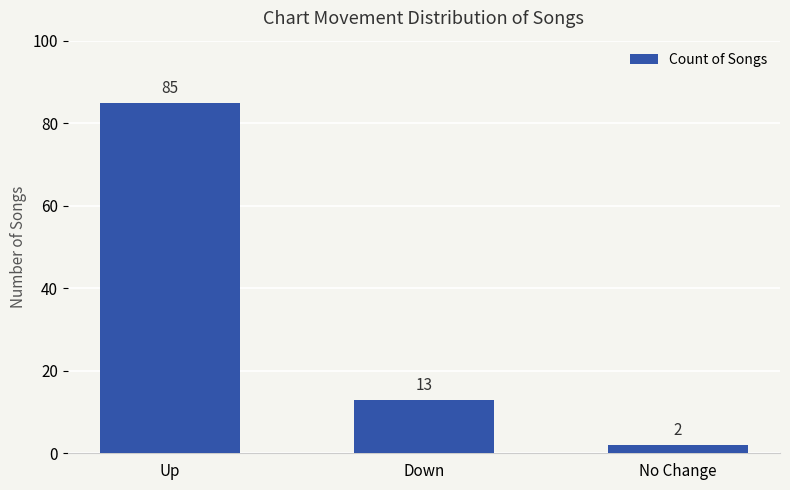

Which category has the lowest value across all series?

No Change